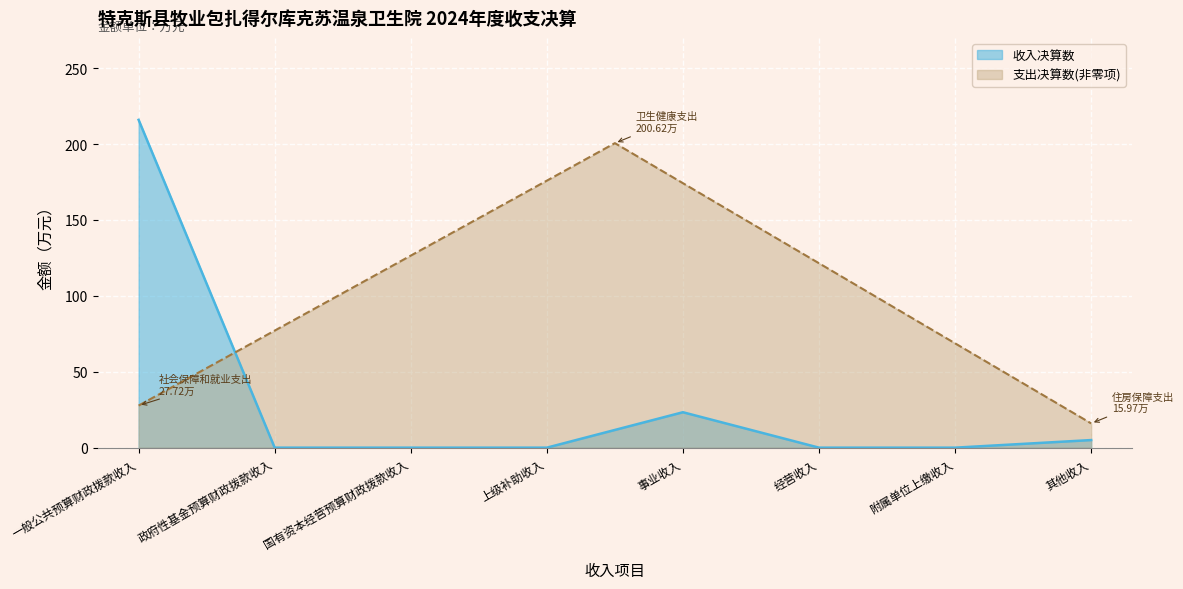

Where is 收入决算数 nearest to the value 107?

事业收入